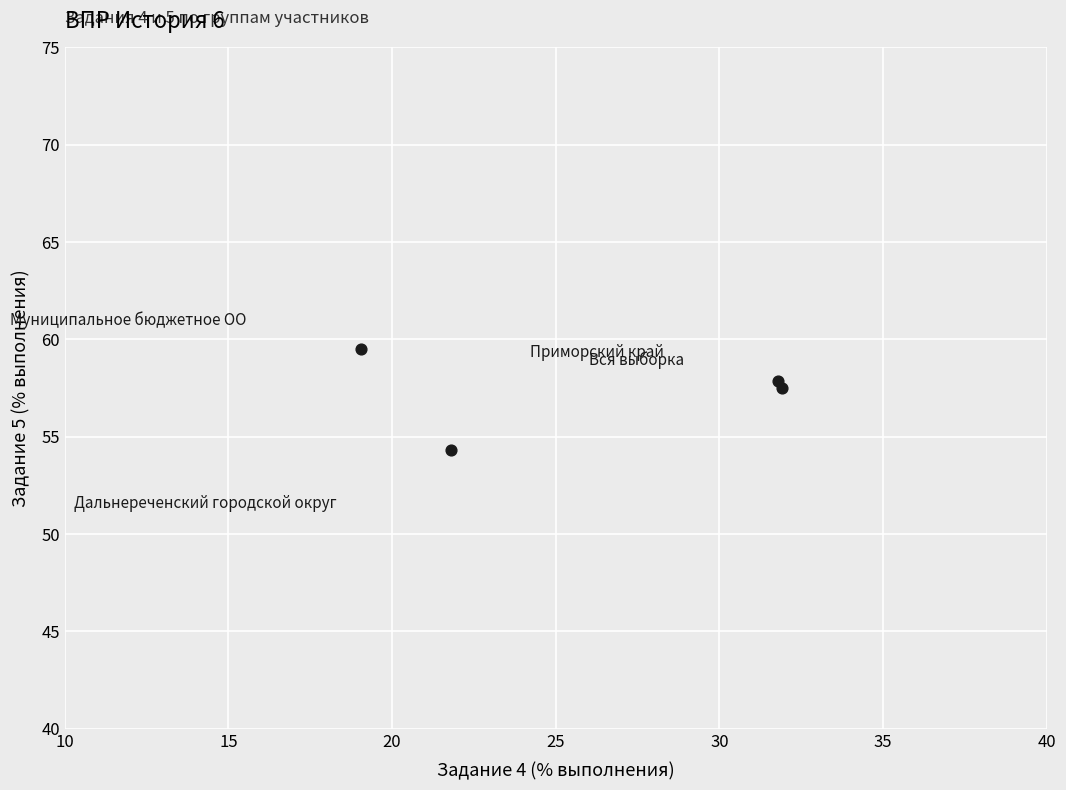

What is the range of X values (max minus min)?

12.9